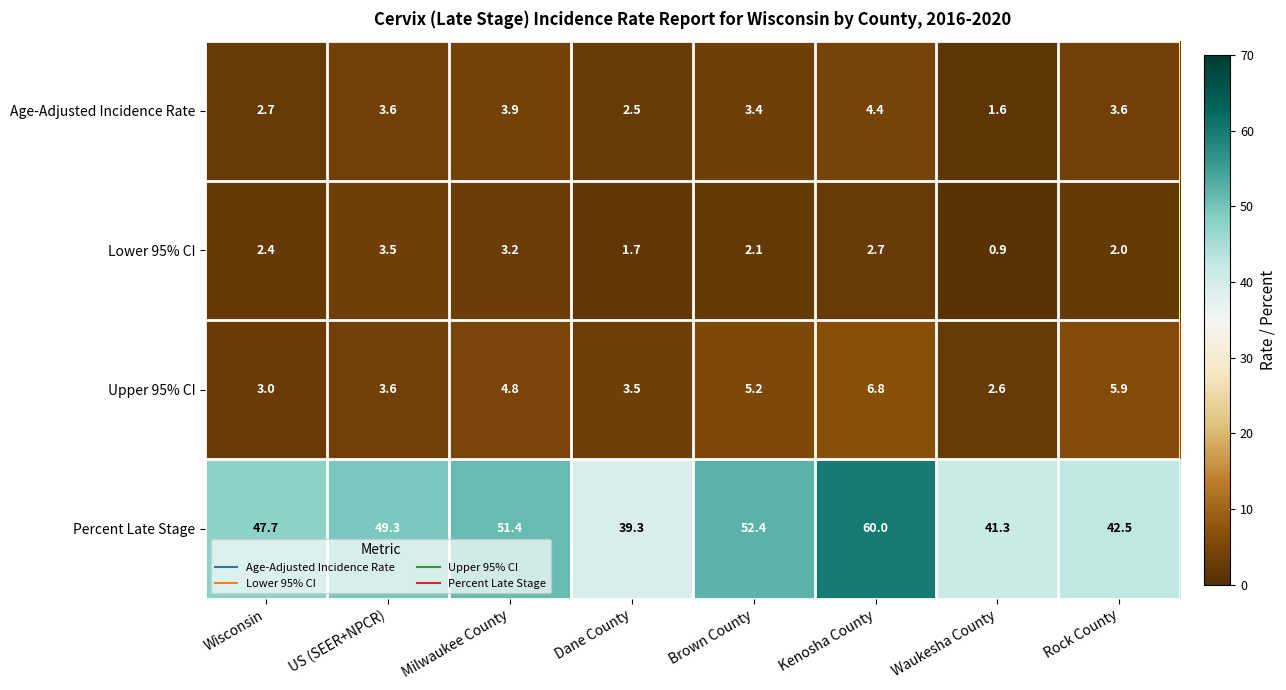

The value of Percent Late Stage at Rock County is 60.9. True or false?

False